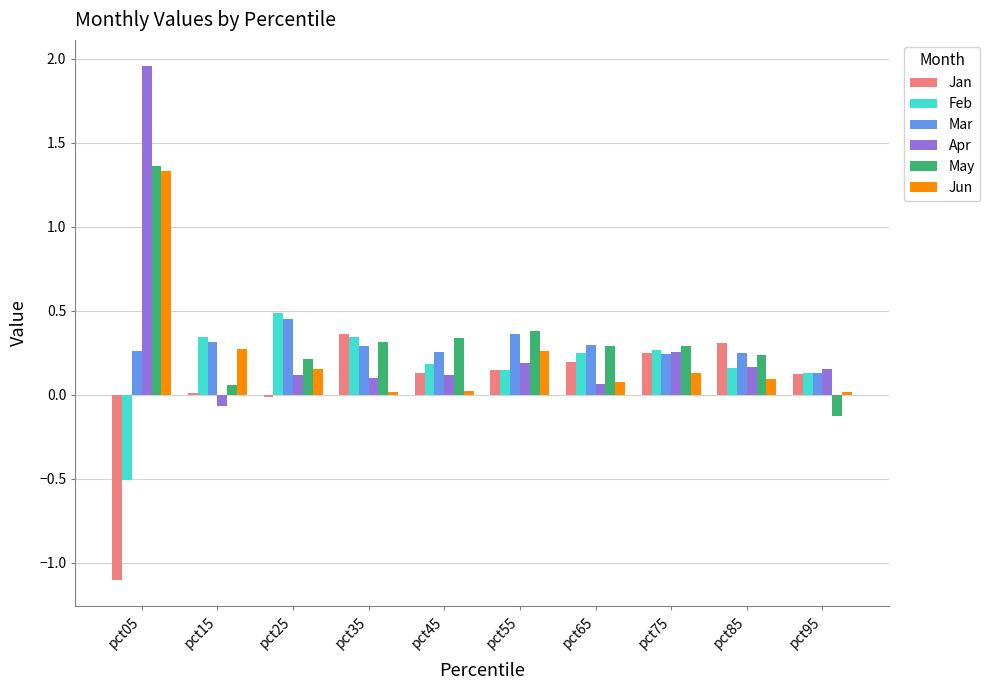

What is the sum of all Mar values?

2.9